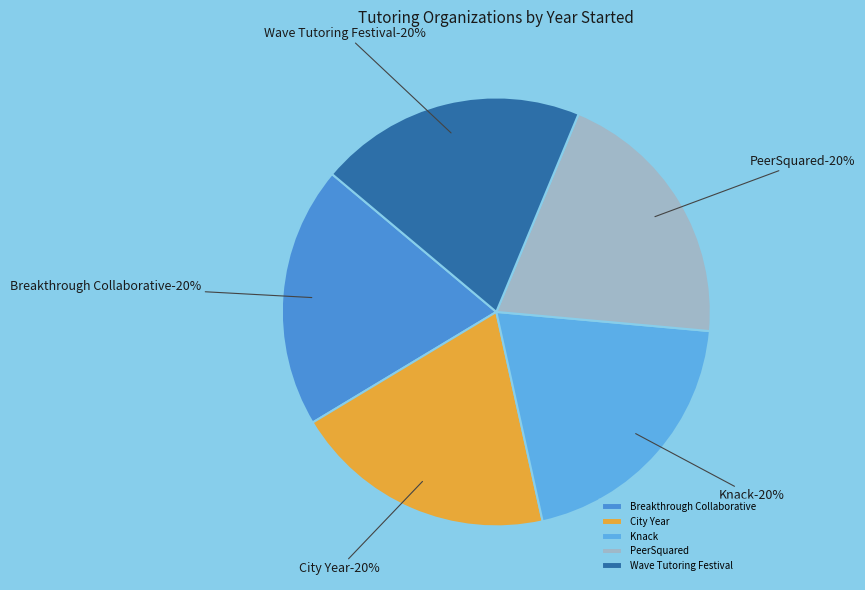

Which slice is the smallest?

Breakthrough Collaborative